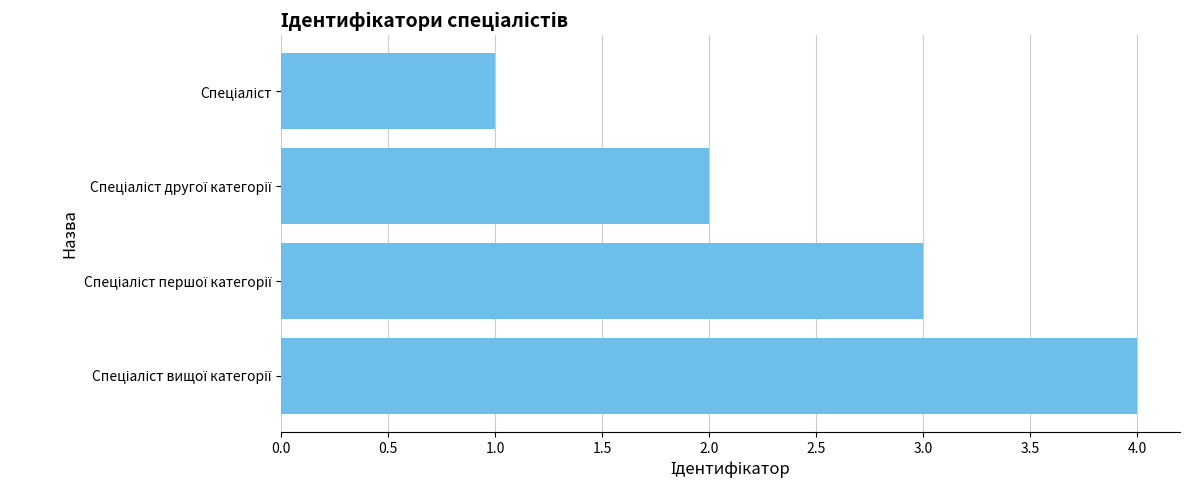

What is the sum of all values?

10